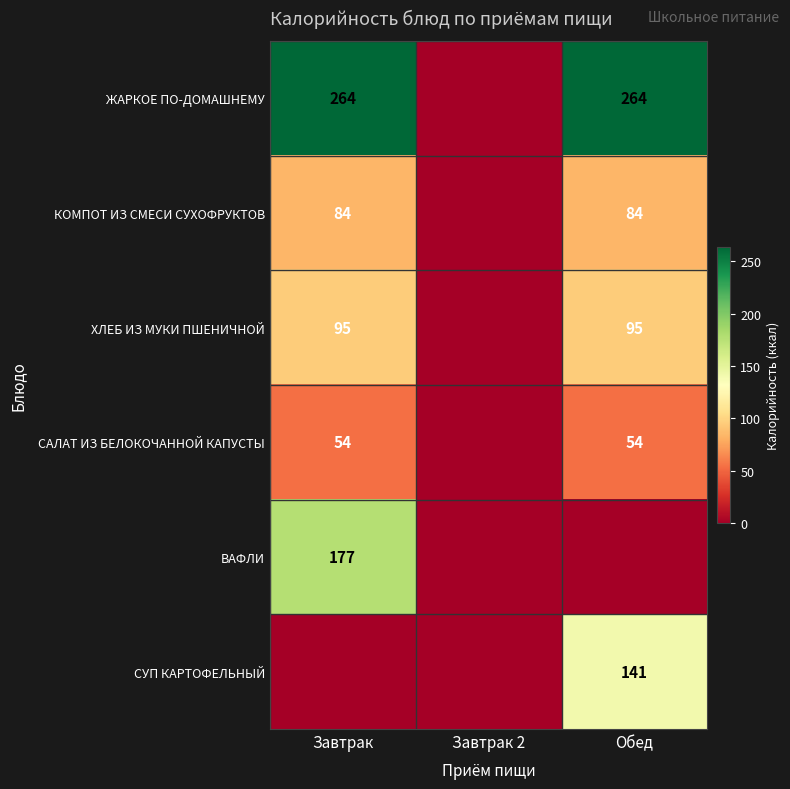

What is the difference between the highest and lowest values at Обед?

264